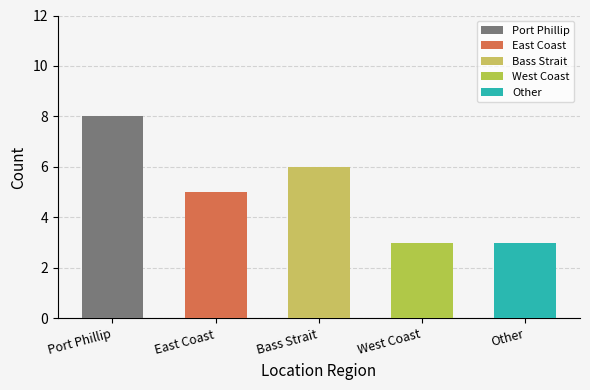

What is the difference between the maximum and minimum values?

5